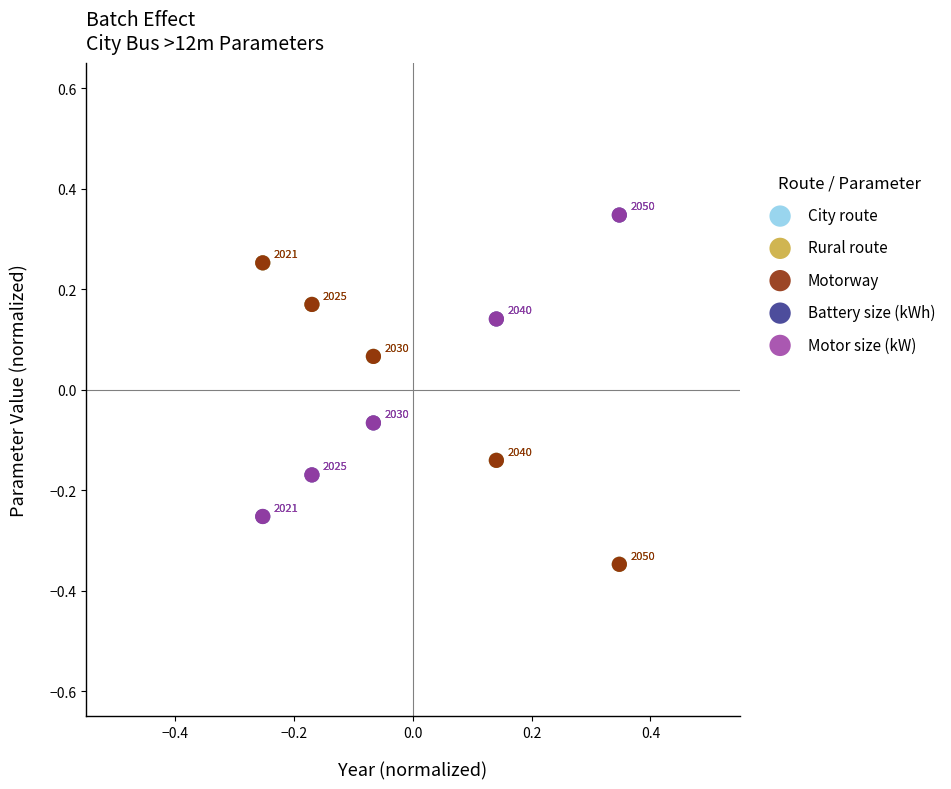

What are all the series names shown in the legend?

City route, Rural route, Motorway, Battery size (kWh), Motor size (kW)